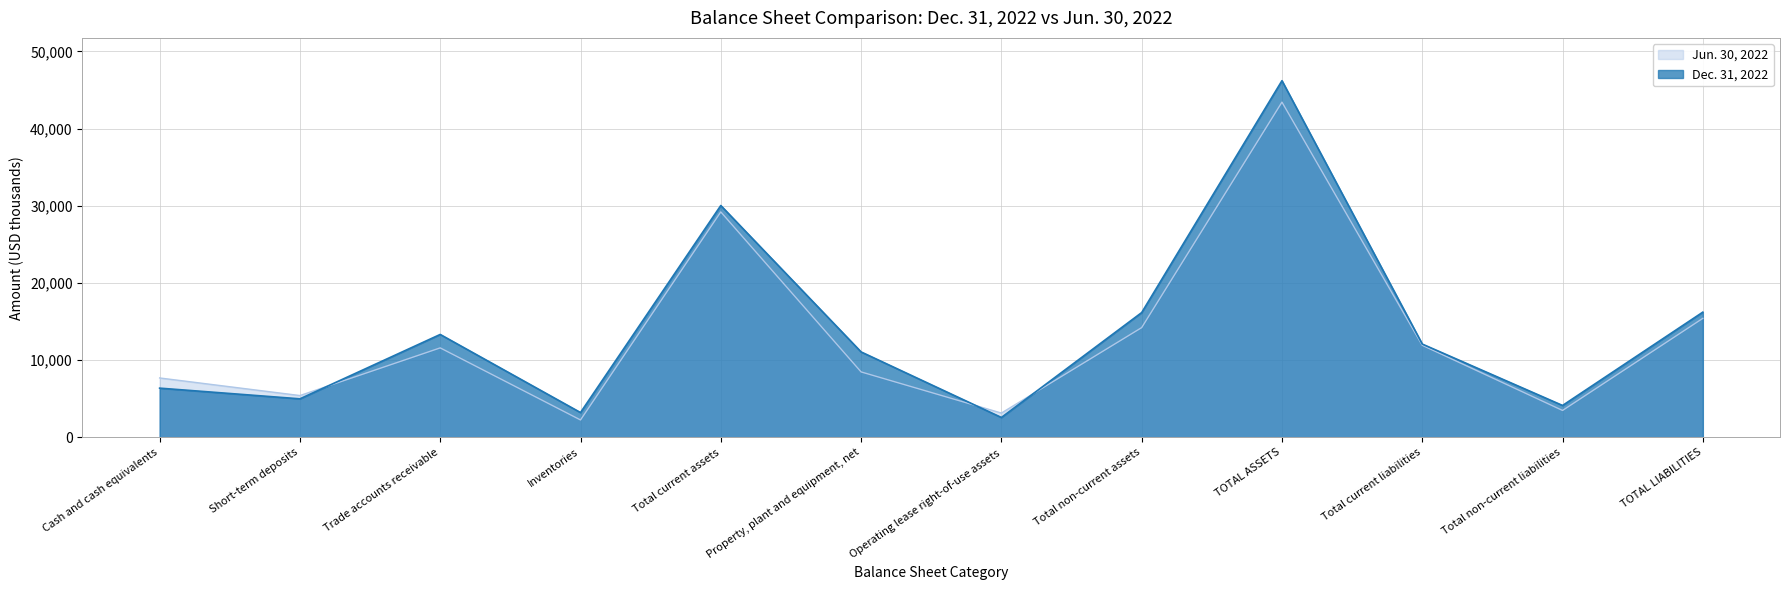

Between Trade accounts receivable and Inventories, which series saw the biggest shift?

Dec. 31, 2022